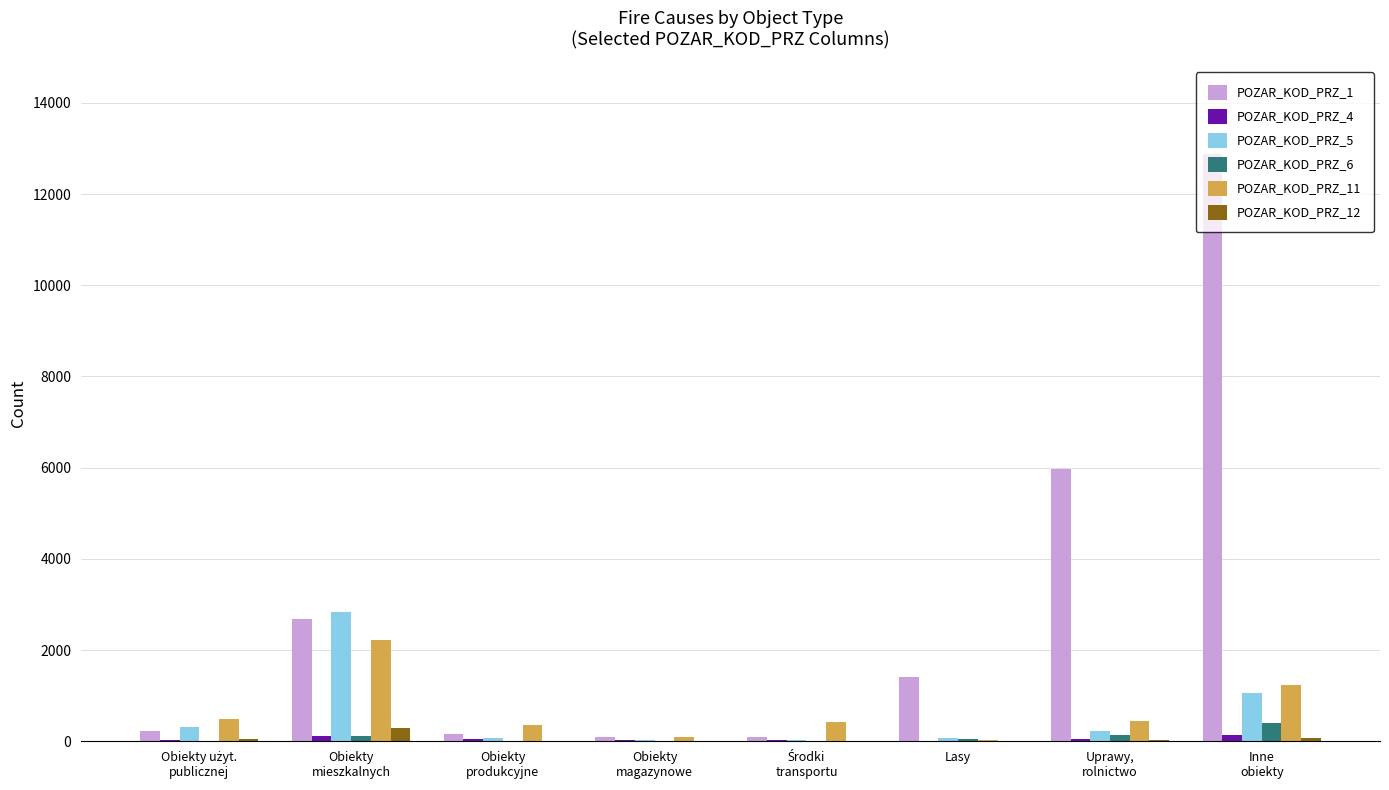

What is the maximum value shown in the chart?

12880